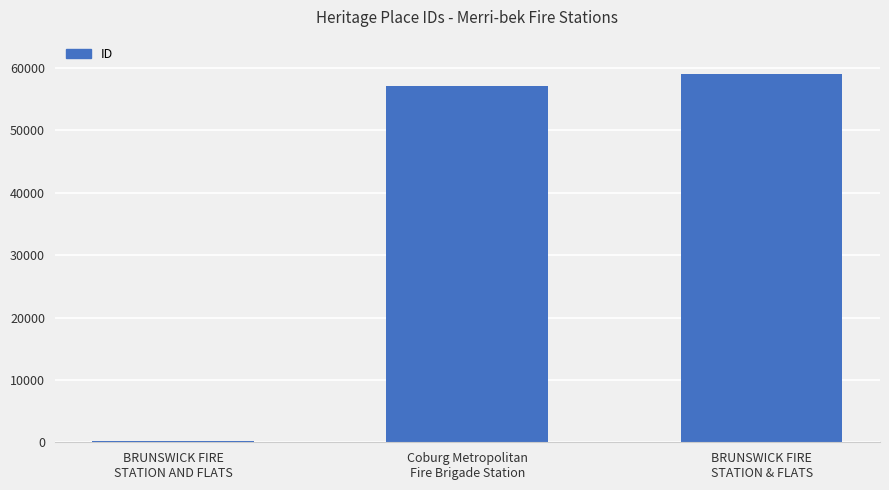

Between Coburg Metropolitan
Fire Brigade Station and BRUNSWICK FIRE
STATION & FLATS, which is larger?

BRUNSWICK FIRE
STATION & FLATS